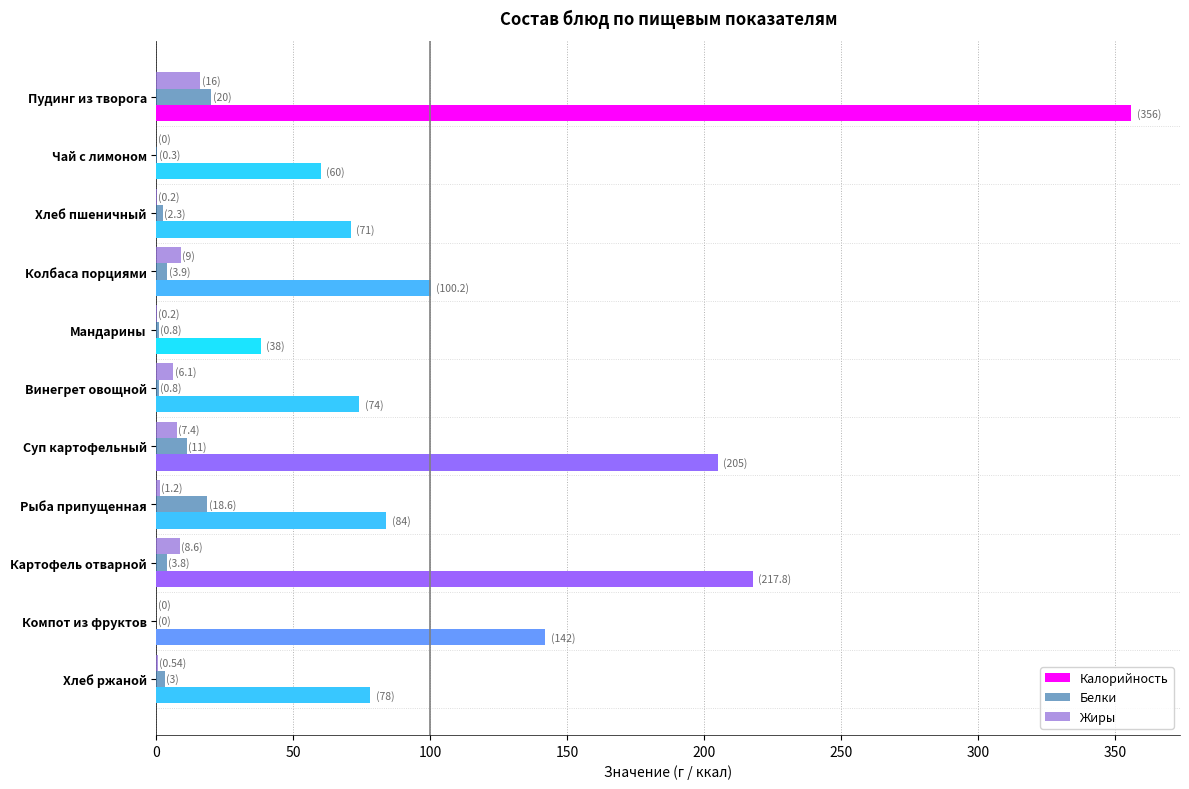

What is the sum of all Калорийность values?

1426.0